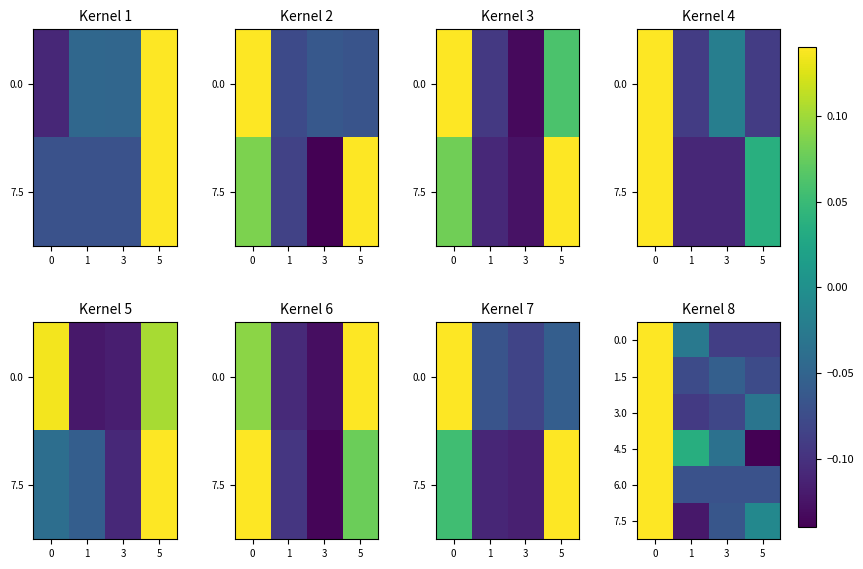

At which label does 3.0 reach its minimum?

1